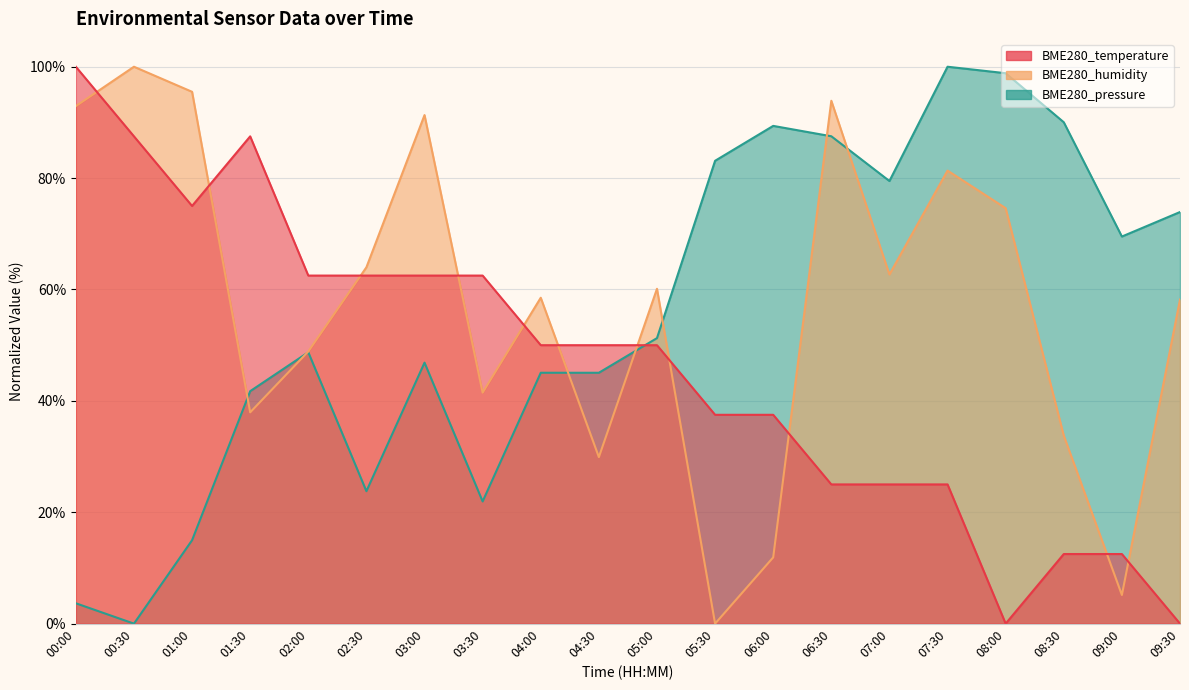

At which label does BME280_pressure first exceed 51?

05:00